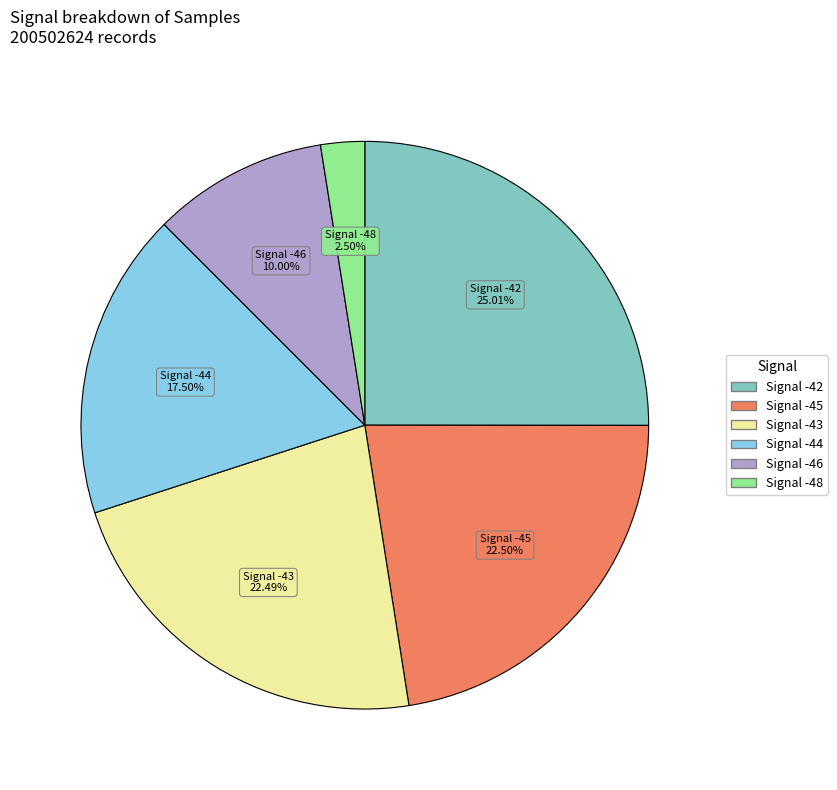

Is there any slice that represents more than half of the pie?

No